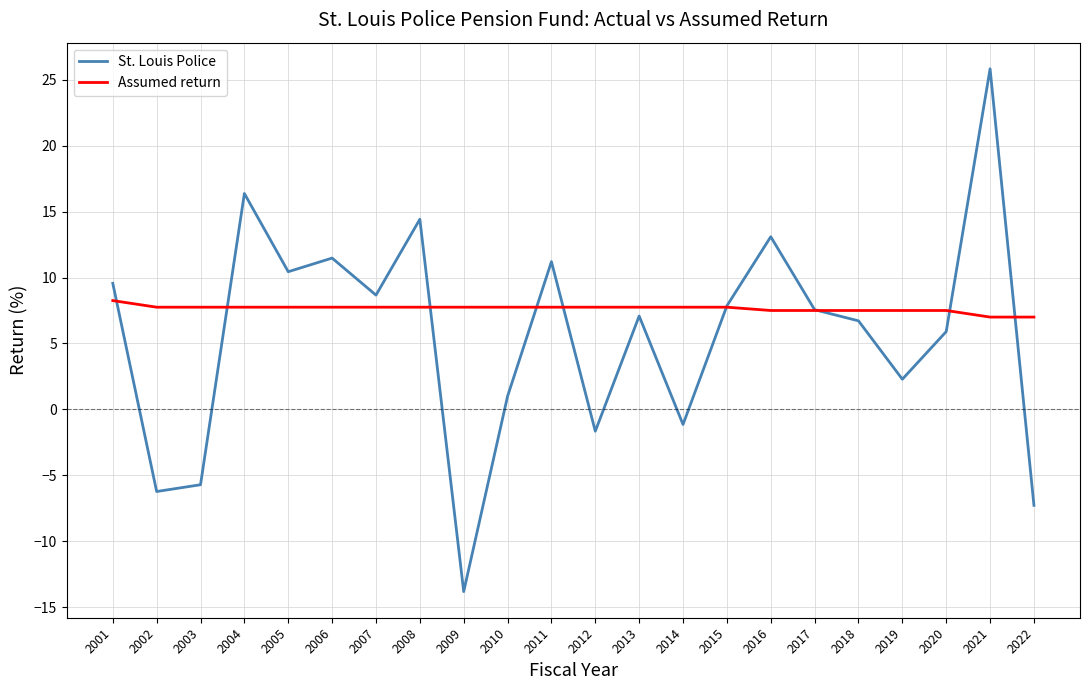

Does the chart have visible grid lines?

Yes